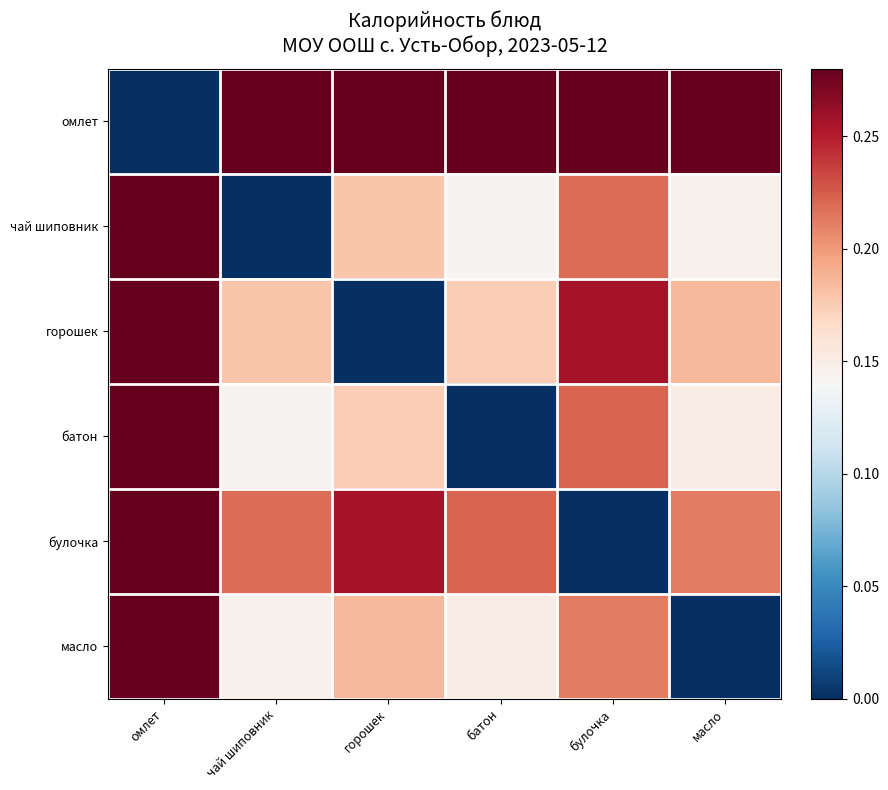

At which category is the sum across all series the highest?

омлет